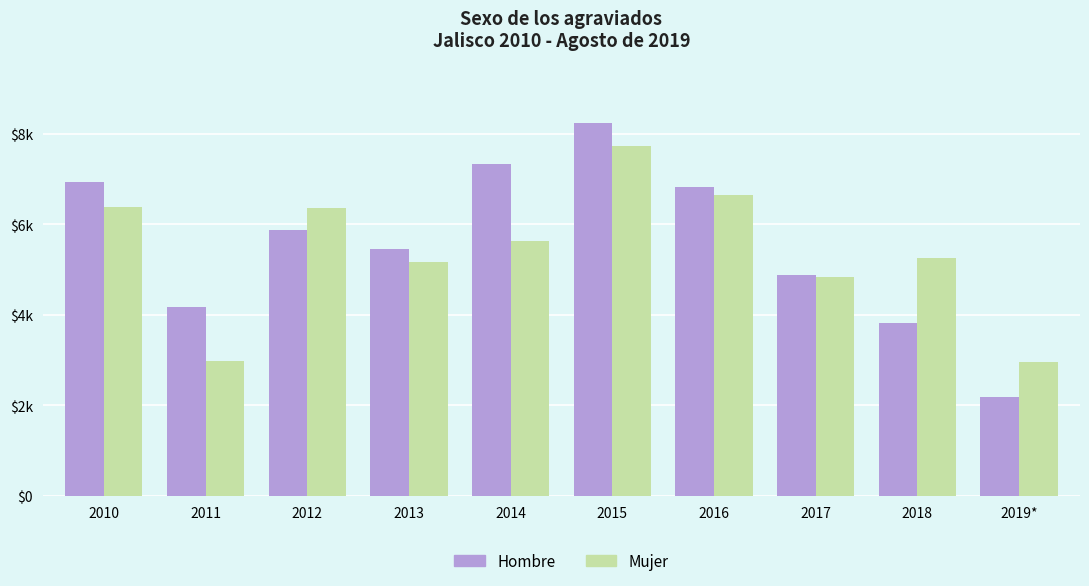

Reading left to right, extract all data points from this chart.

Hombre: 2010=6932	2011=4175	2012=5883	2013=5462	2014=7332	2015=8236	2016=6821	2017=4874	2018=3815	2019*=2180
Mujer: 2010=6370	2011=2975	2012=6349	2013=5172	2014=5628	2015=7735	2016=6641	2017=4826	2018=5256	2019*=2954